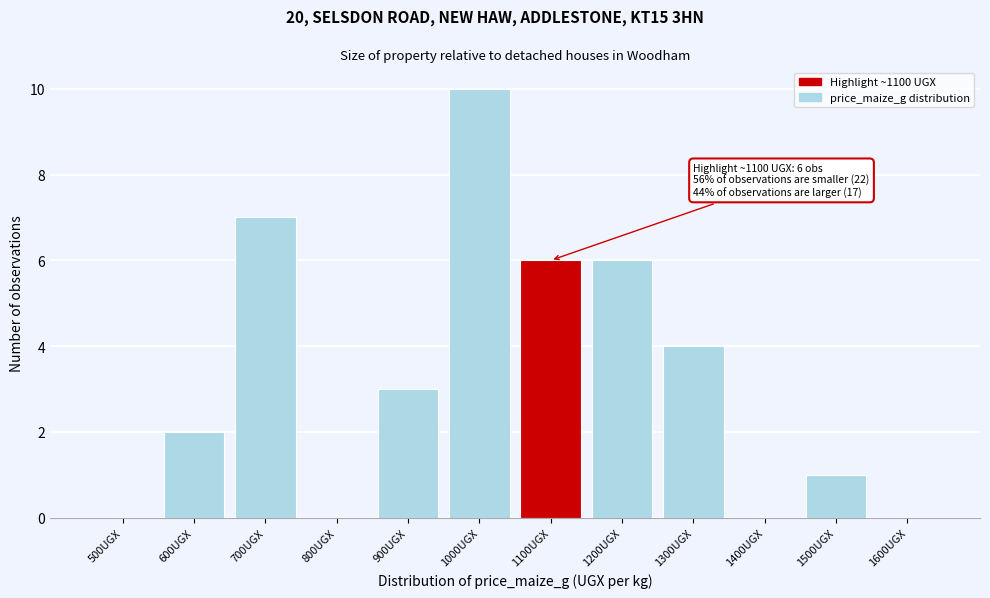

Reading left to right, extract all data points from this chart.

500UGX=0	600UGX=2	700UGX=7	800UGX=0	900UGX=3	1000UGX=10	1100UGX=6	1200UGX=6	1300UGX=4	1400UGX=0	1500UGX=1	1600UGX=0